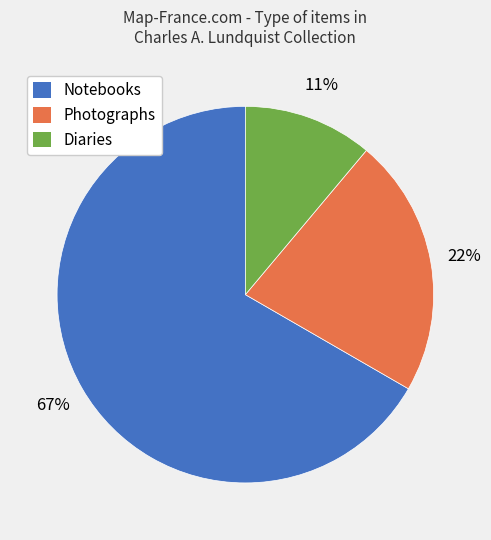

Is the sum of Diaries and Notebooks greater than half?

Yes